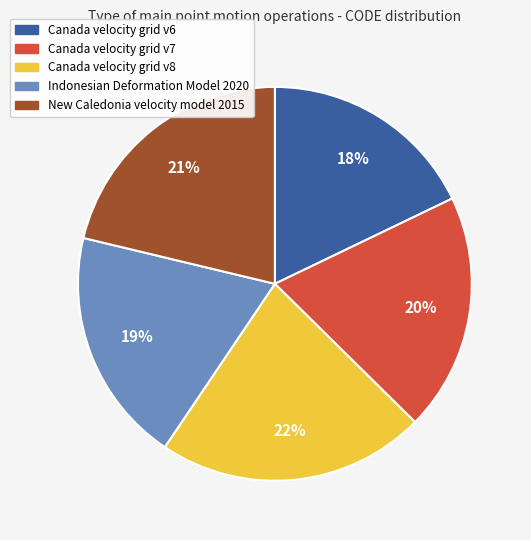

To the nearest percent, what portion does Indonesian Deformation Model 2020 represent?

19%